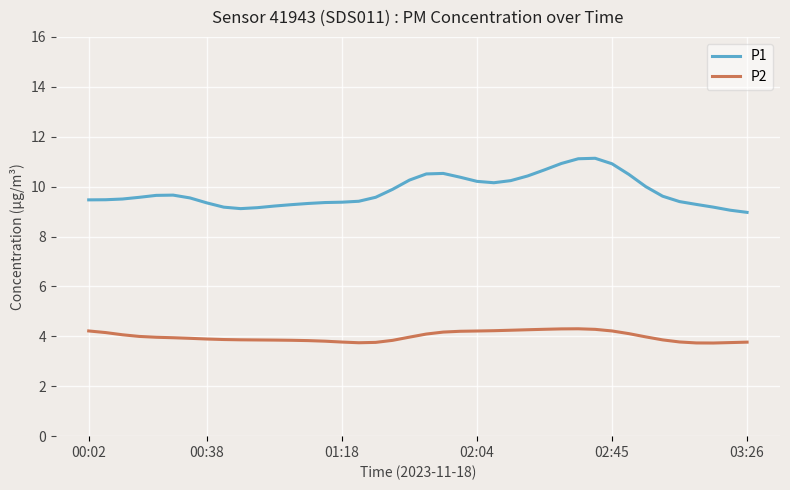

True or false: P1 and P2 intersect in this chart.

False